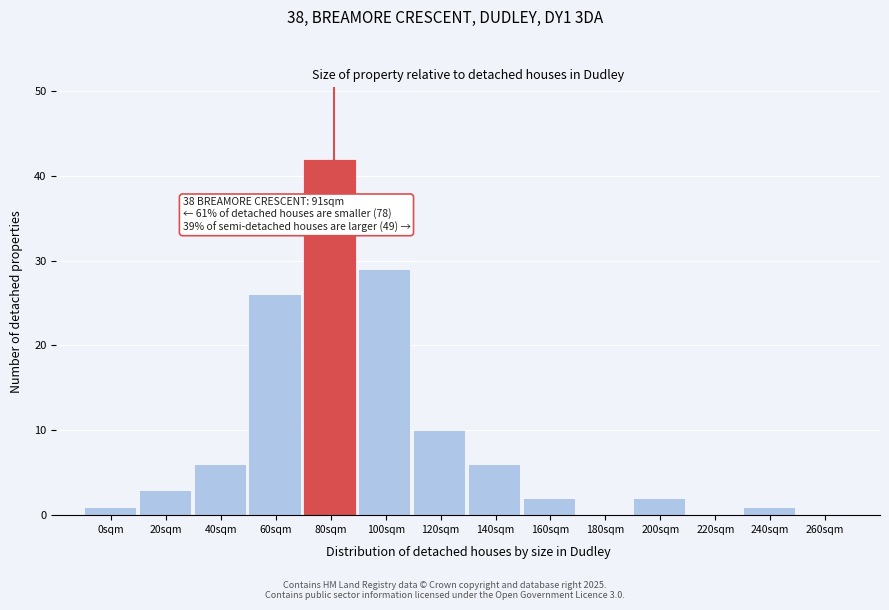

Reading left to right, transcribe all the data shown in this chart.

0sqm=1	20sqm=3	40sqm=6	60sqm=26	80sqm=42	100sqm=29	120sqm=10	140sqm=6	160sqm=2	180sqm=0	200sqm=2	220sqm=0	240sqm=1	260sqm=0